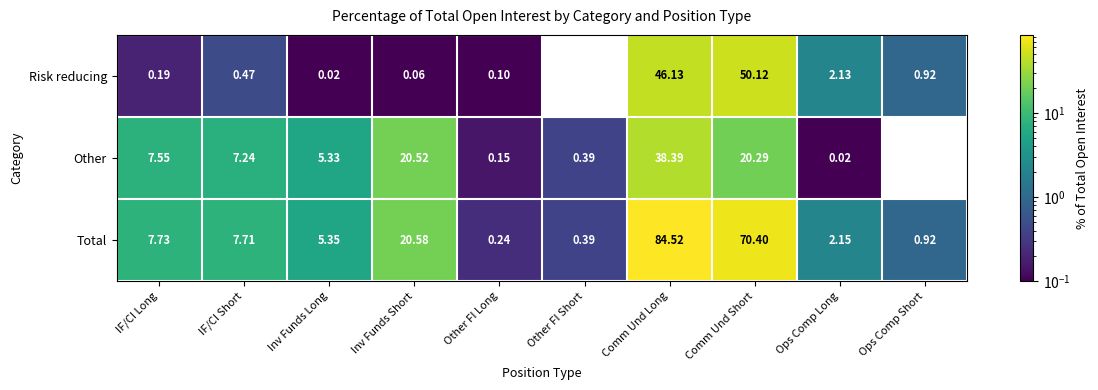

Rank the series by their maximum value, from lowest to highest.

Other, Risk reducing, Total